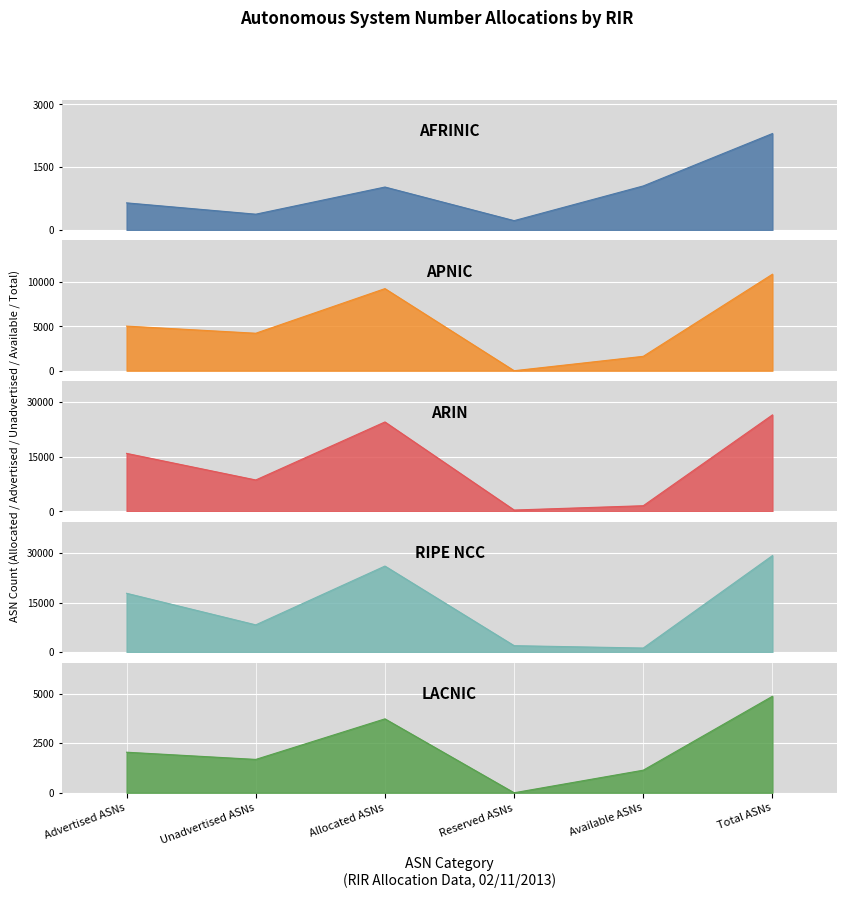

What is the difference between the highest and lowest values at Available ASNs?

574